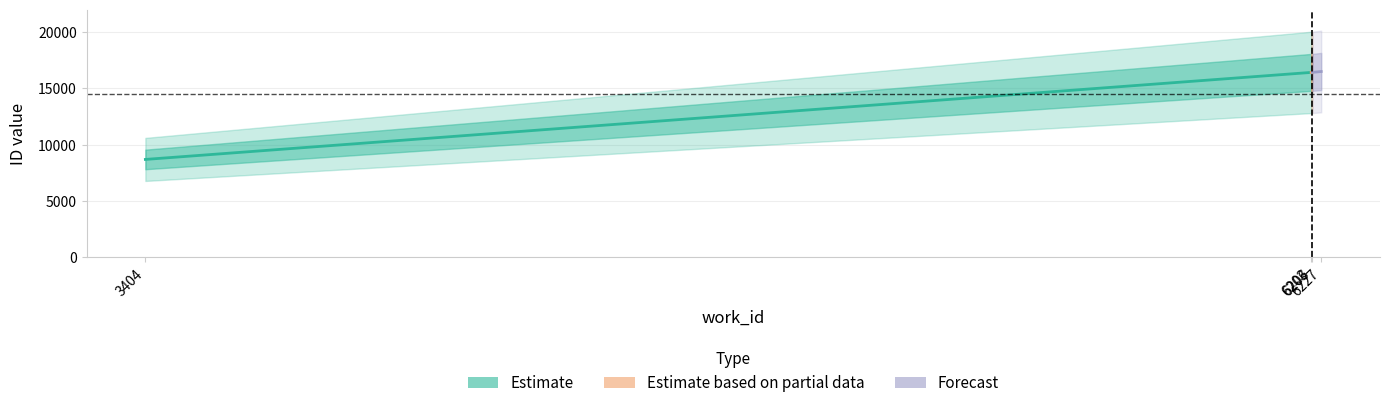

Which has a higher value, 3404 or 6206?

6206